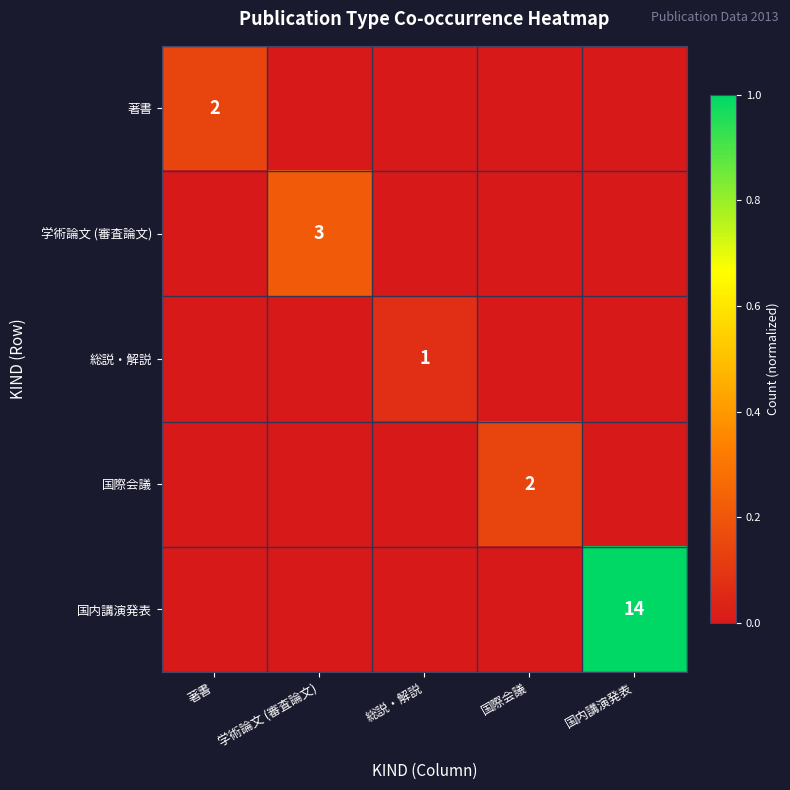

At which category does the chart reach its minimum across all series?

学術論文 (審査論文)